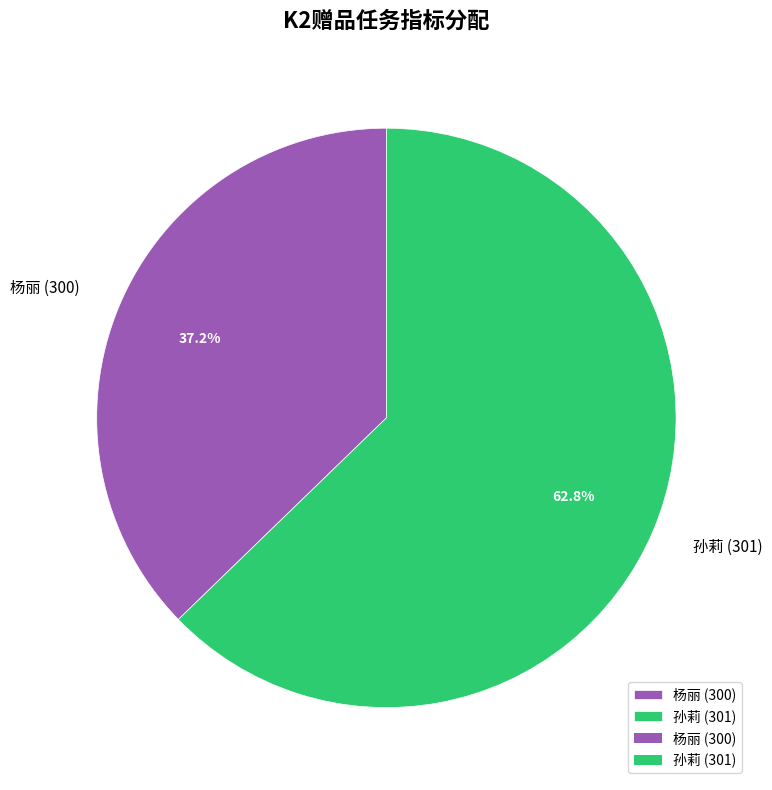

Which slice represents more than half of the pie?

孙莉 (301)